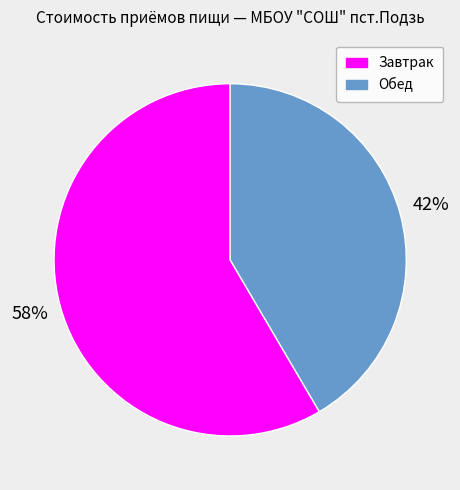

Which category accounts for the majority?

Завтрак